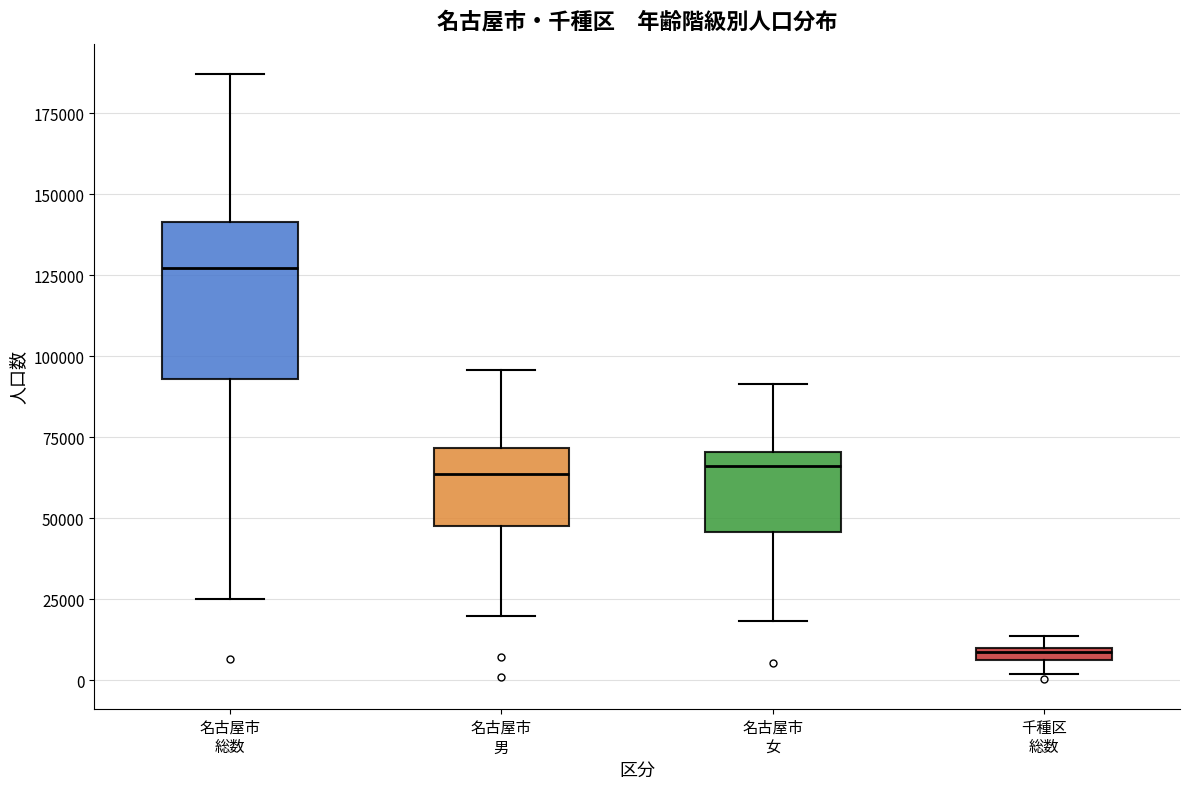

Which box is the tallest, from its lower edge to its upper edge?

名古屋市 総数